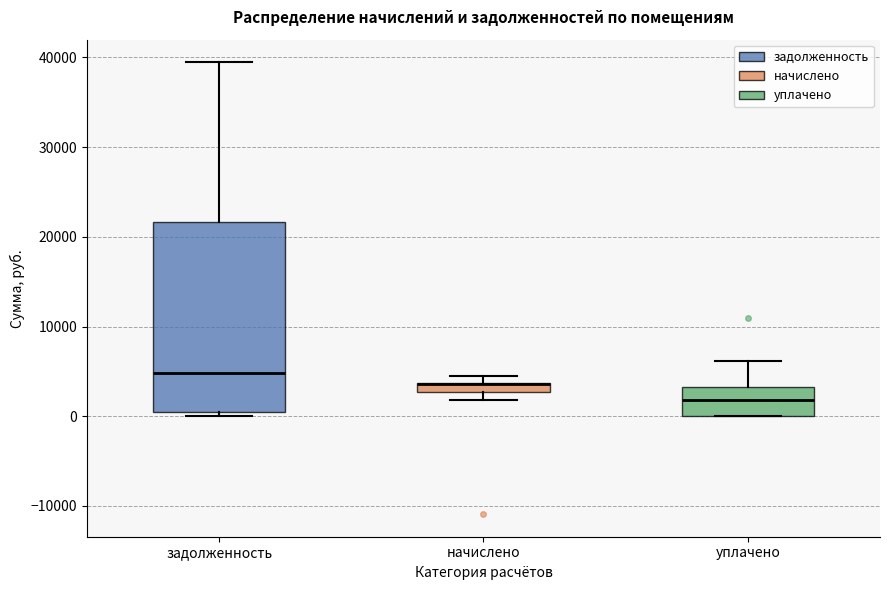

Which box is the tallest, from its lower edge to its upper edge?

задолженность